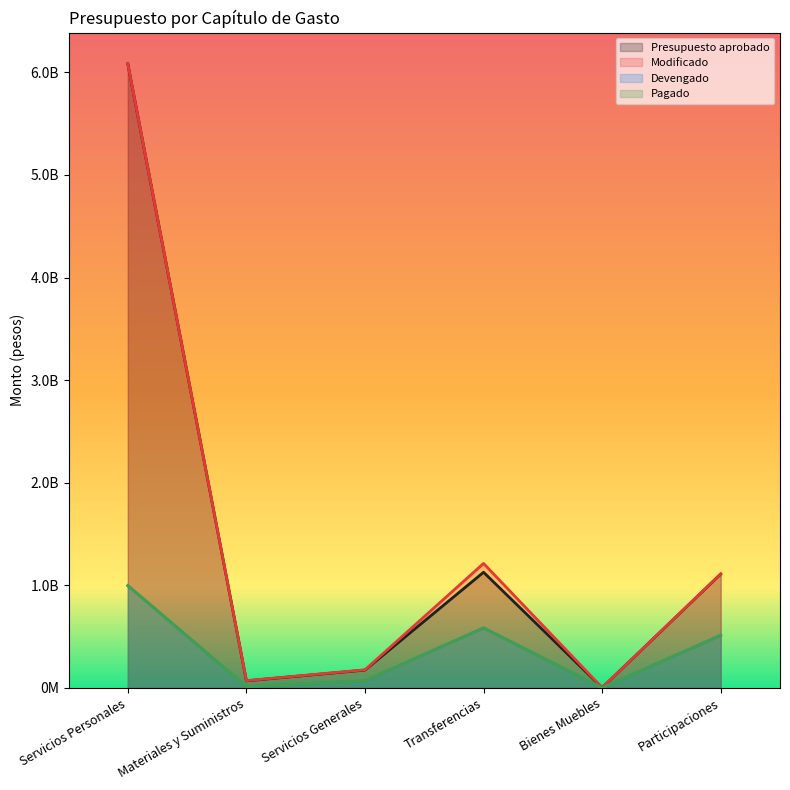

What is the highest value of the Devengado series?

996929868.7